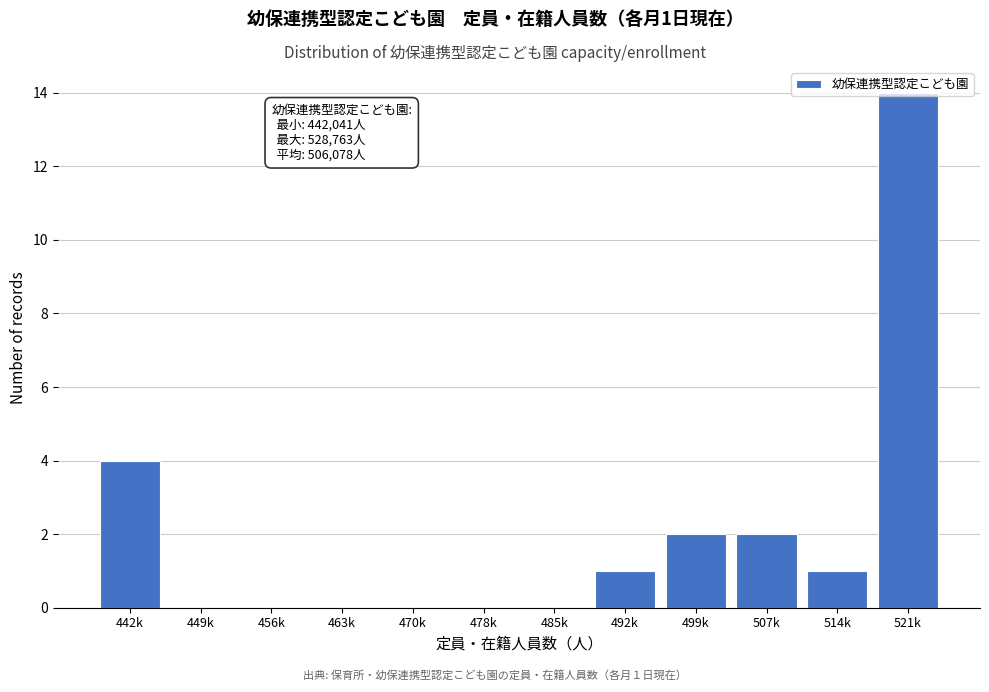

At which category does the chart reach its peak across all series?

521k